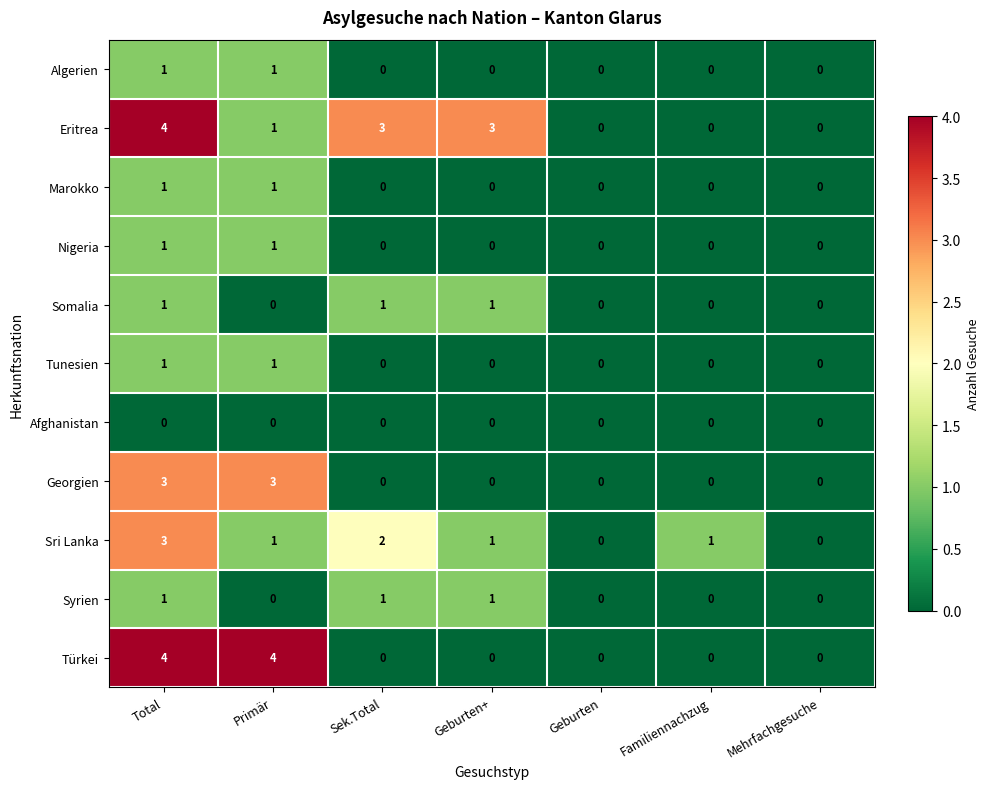

True or false: Algerien has a value of -1 at Familiennachzug.

False